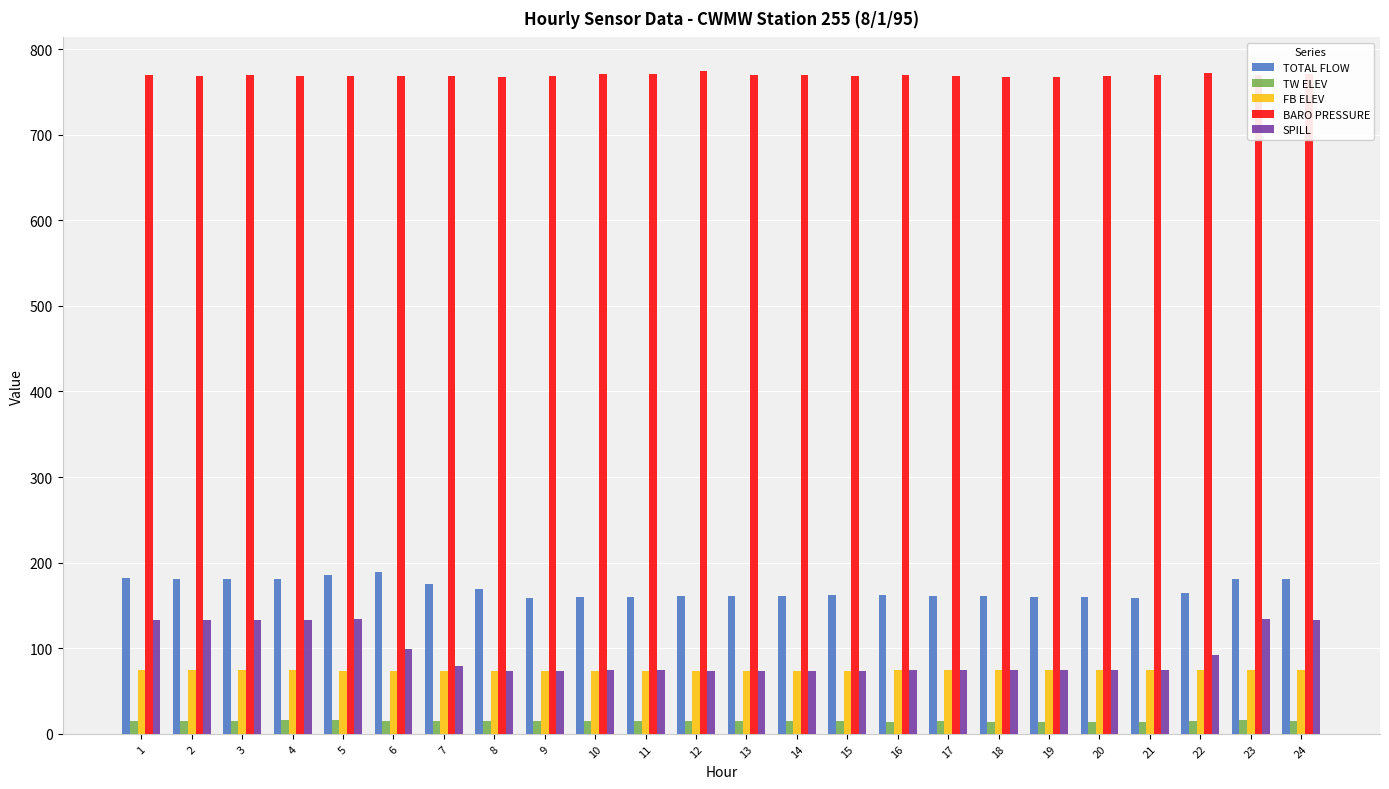

What is the difference between the BARO PRESSURE values at 6 and 24?

2.0